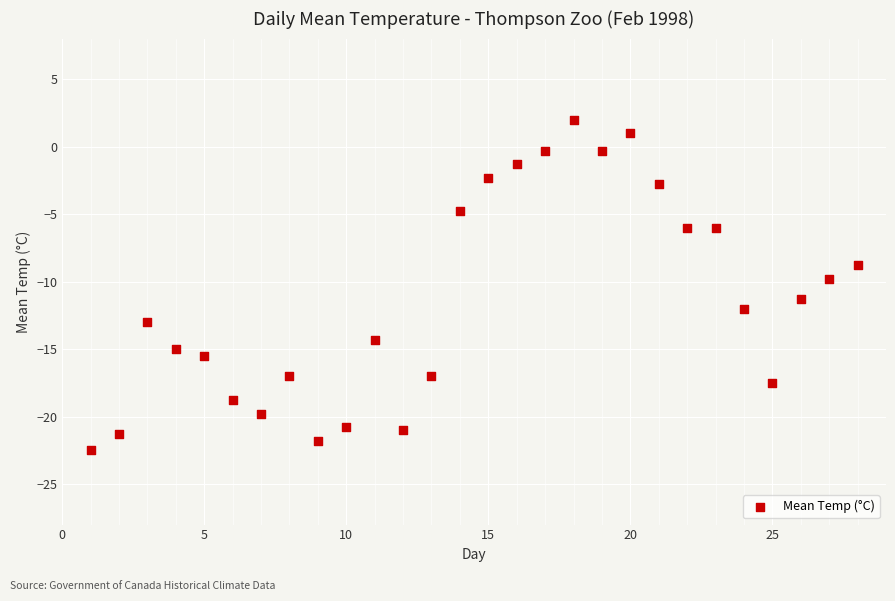

What is the range of Y values (max minus min)?

24.5